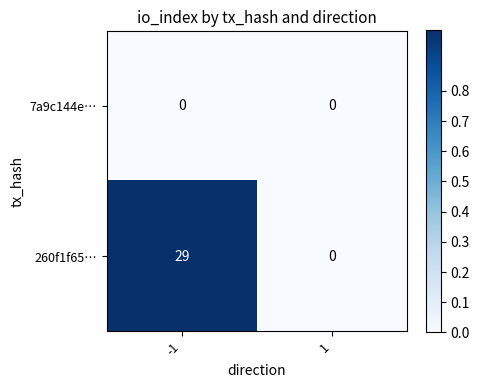

What is the highest value of the 260f1f65… series?

29